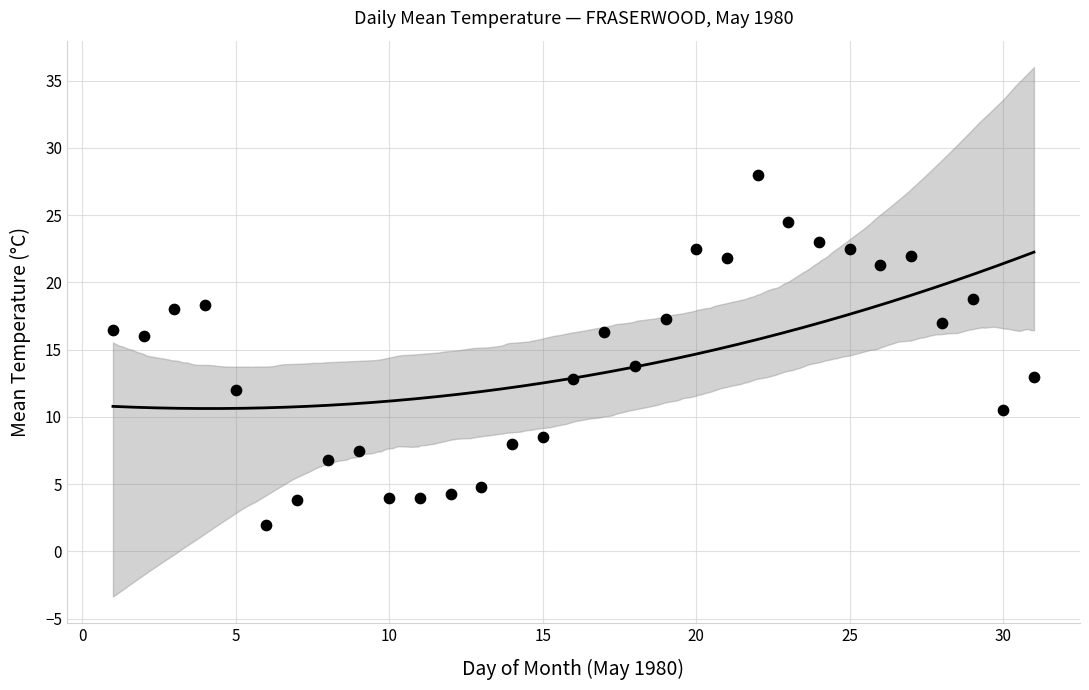

What is the range of Y values (max minus min)?

26.0